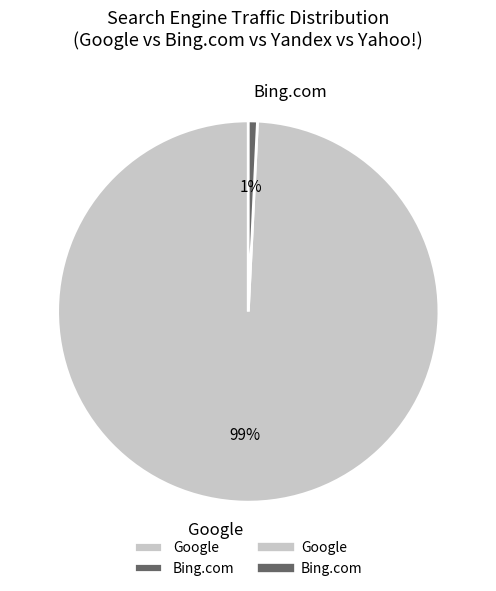

The Google slice represents 99% of the pie. True or false?

True